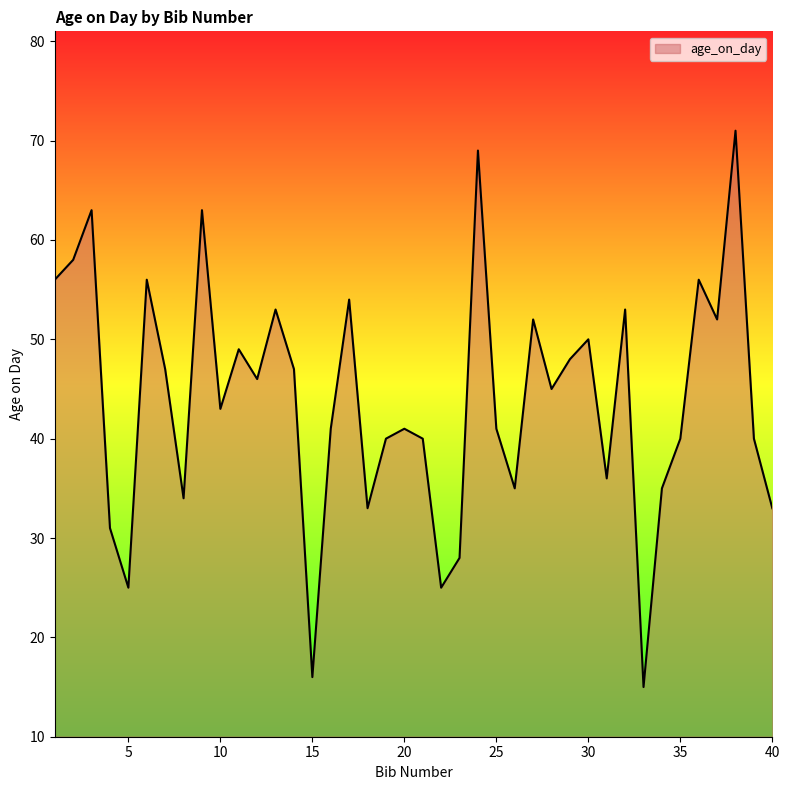

What is the difference between the maximum and minimum values?

56